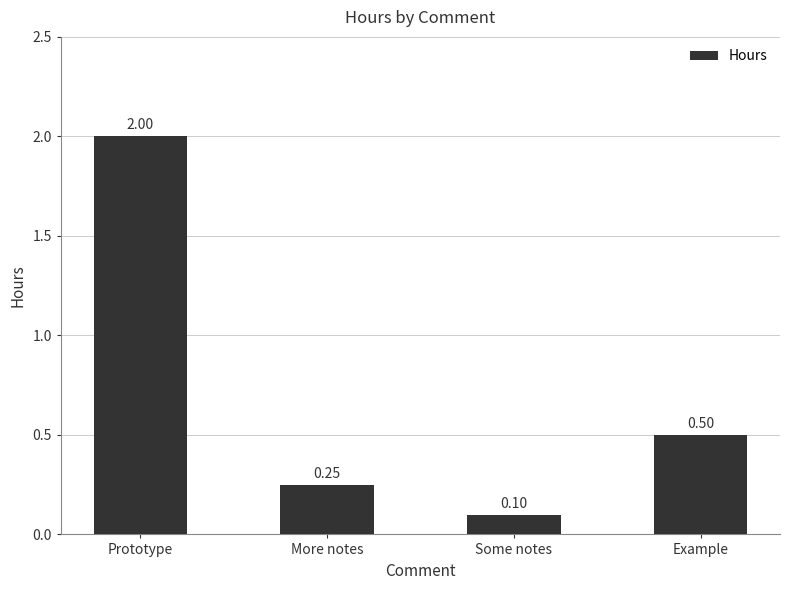

At which category does the chart reach its minimum across all series?

Some notes